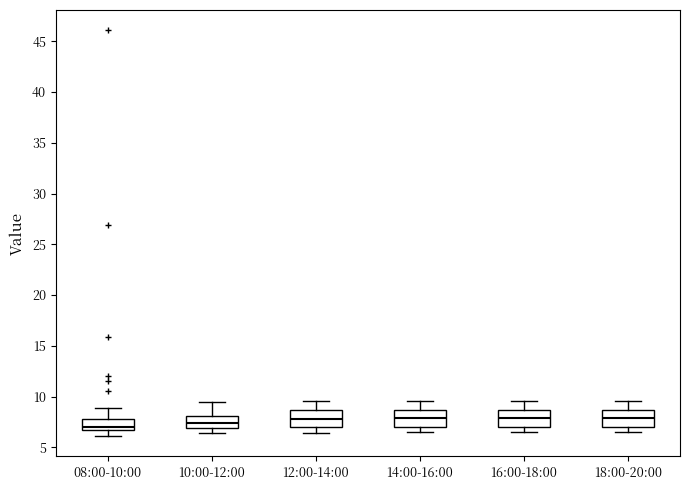

Reading left to right, read every box against the y-axis: the position of its median line, the range the box covers, and the ends of its whiskers. The values are not printed on the chart, so give them approximately, as read against the axis.

08:00-10:00: median 7.0, box 6.5 to 8.0, whiskers 6.0 to 9.0
10:00-12:00: median 7.5, box 7.0 to 8.0, whiskers 6.5 to 9.5
12:00-14:00: median 8.0, box 7.0 to 8.5, whiskers 6.5 to 9.5
14:00-16:00: median 8.0, box 7.0 to 8.5, whiskers 6.5 to 9.5
16:00-18:00: median 8.0, box 7.0 to 8.5, whiskers 6.5 to 9.5
18:00-20:00: median 8.0, box 7.0 to 8.5, whiskers 6.5 to 9.5